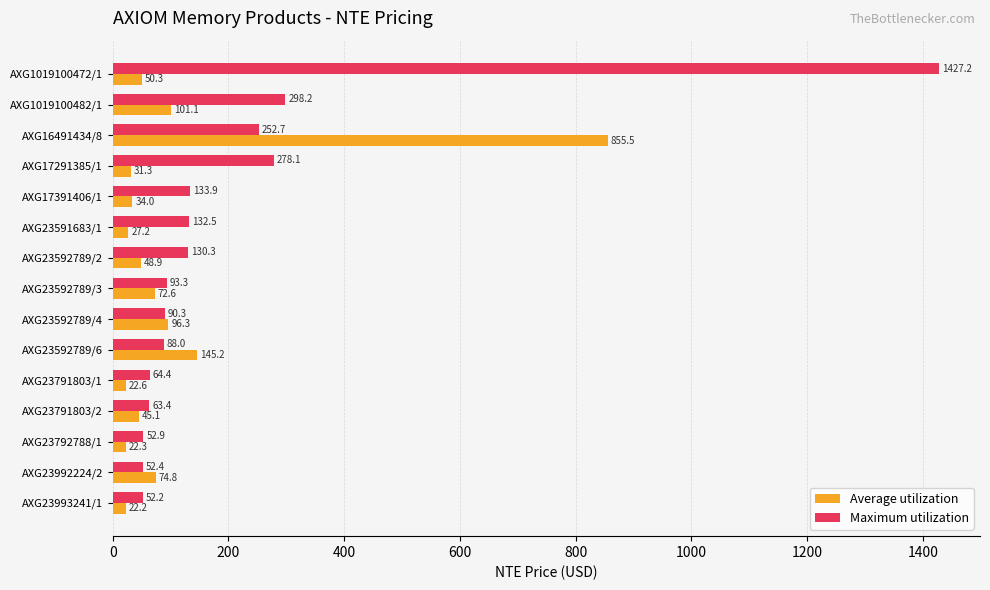

Rank the series by their maximum value, from lowest to highest.

Average utilization, Maximum utilization